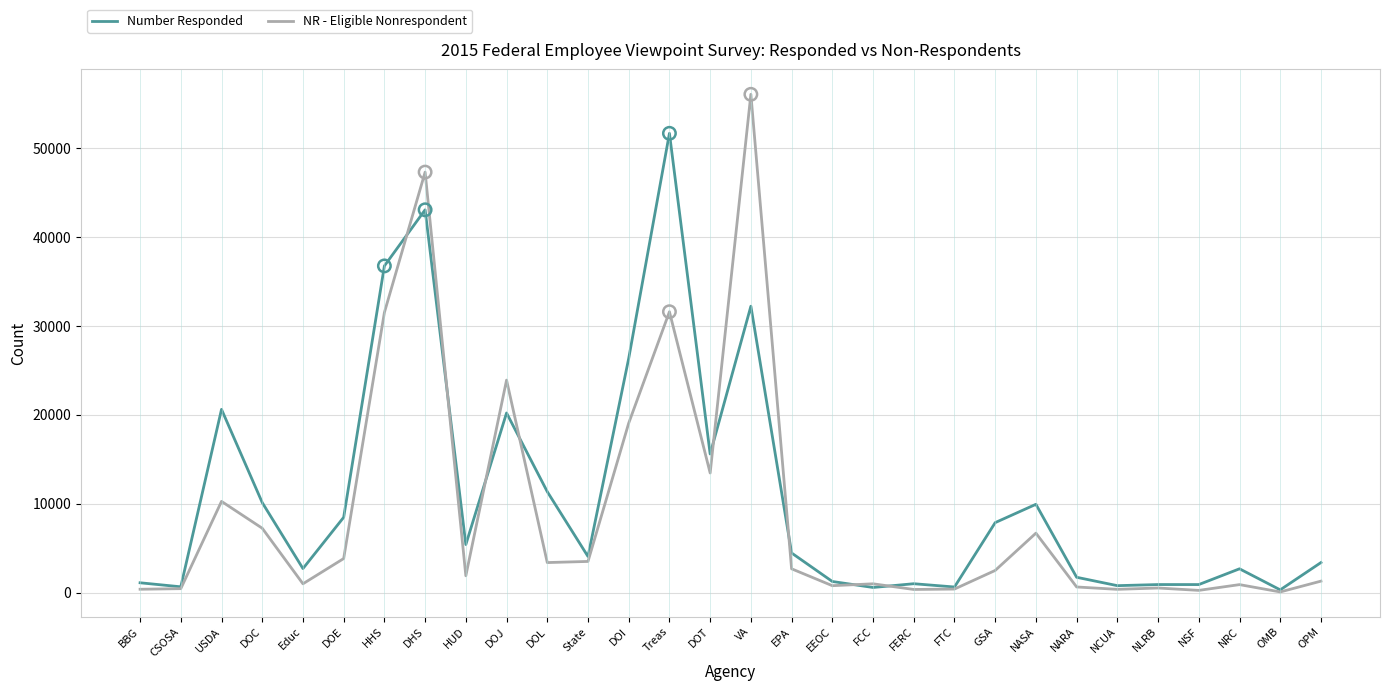

What are all the series names shown in the legend?

Number Responded, NR - Eligible Nonrespondent